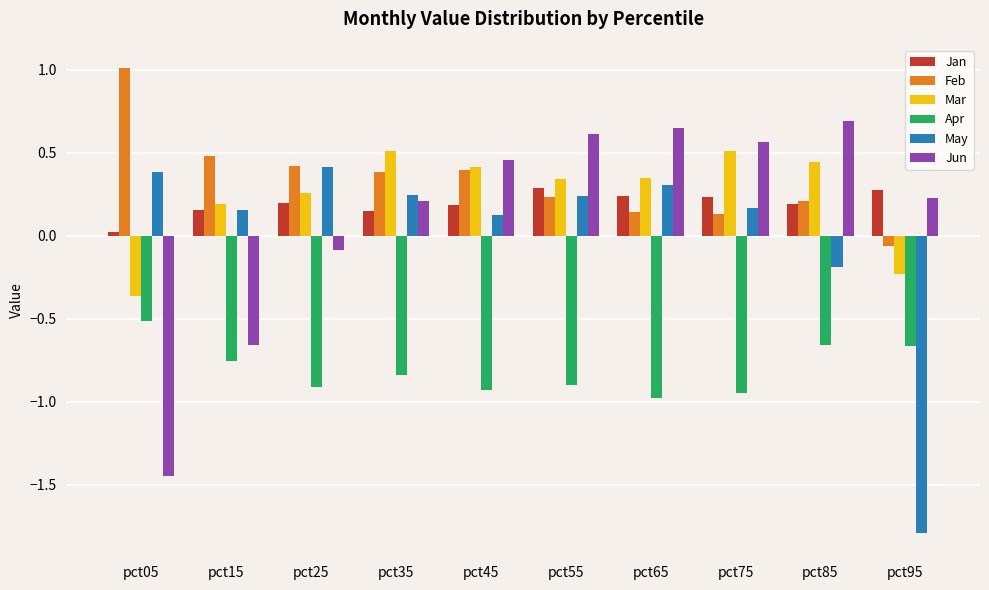

What are all the series names shown in the legend?

Jan, Feb, Mar, Apr, May, Jun